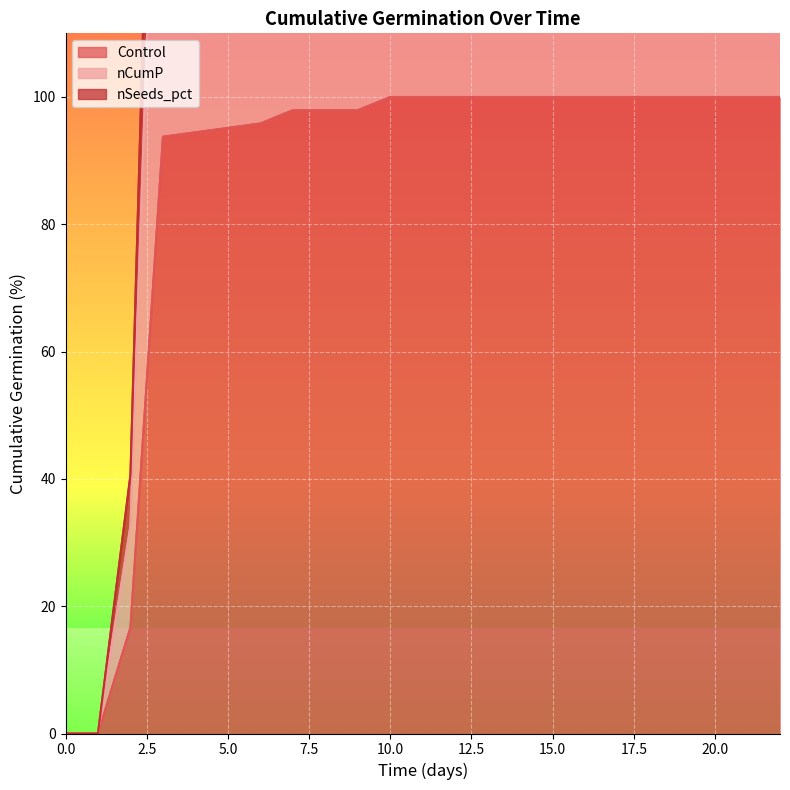

True or false: nCumP has more than 2 interior local peaks.

False